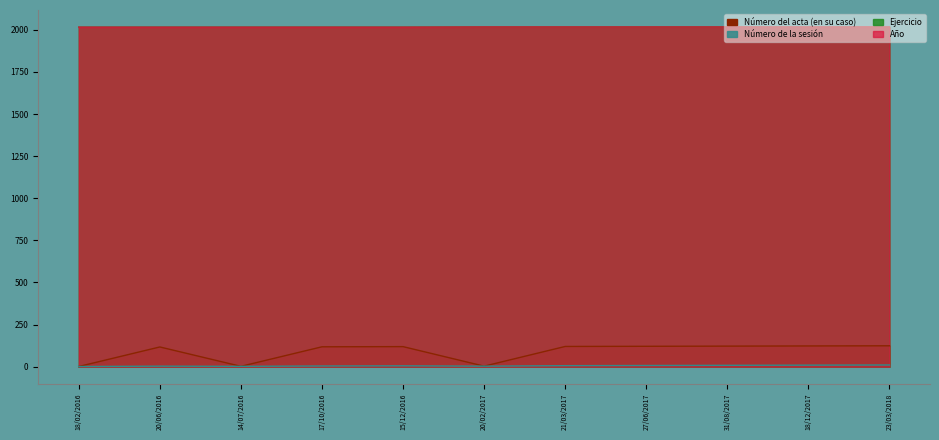

Is the value of Número del acta (en su caso) at 20/06/2016 greater than the value of Número de la sesión at 20/06/2016?

Yes